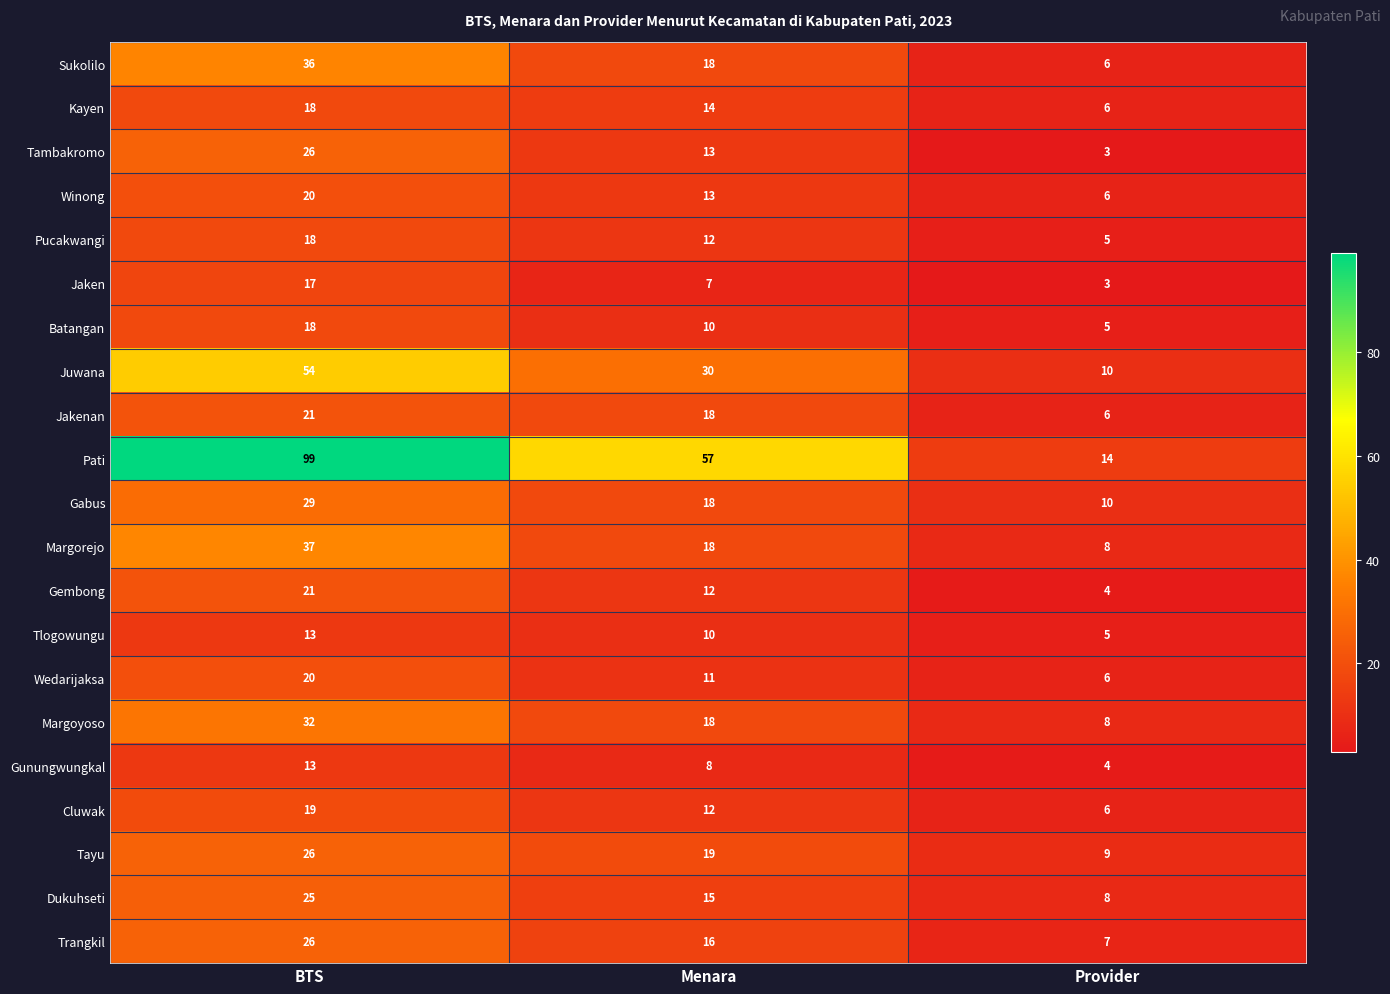

What is the difference between the highest and lowest values at Provider?

11